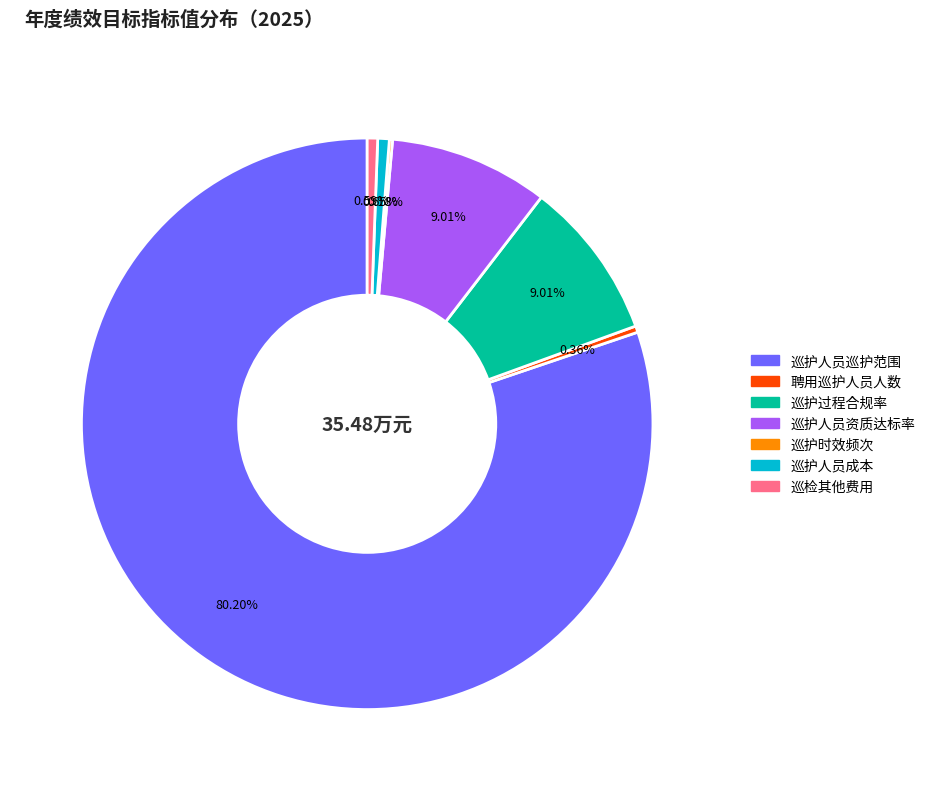

Do 巡护人员资质达标率 and 巡护人员成本 together represent more than half of the pie?

No